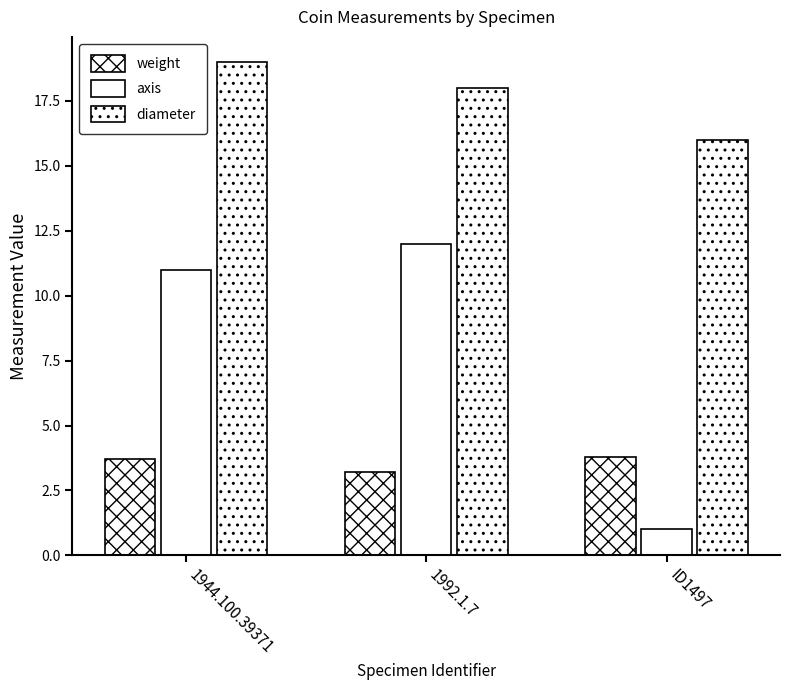

What is the value of the weight bar at the 2nd from the left?

3.2